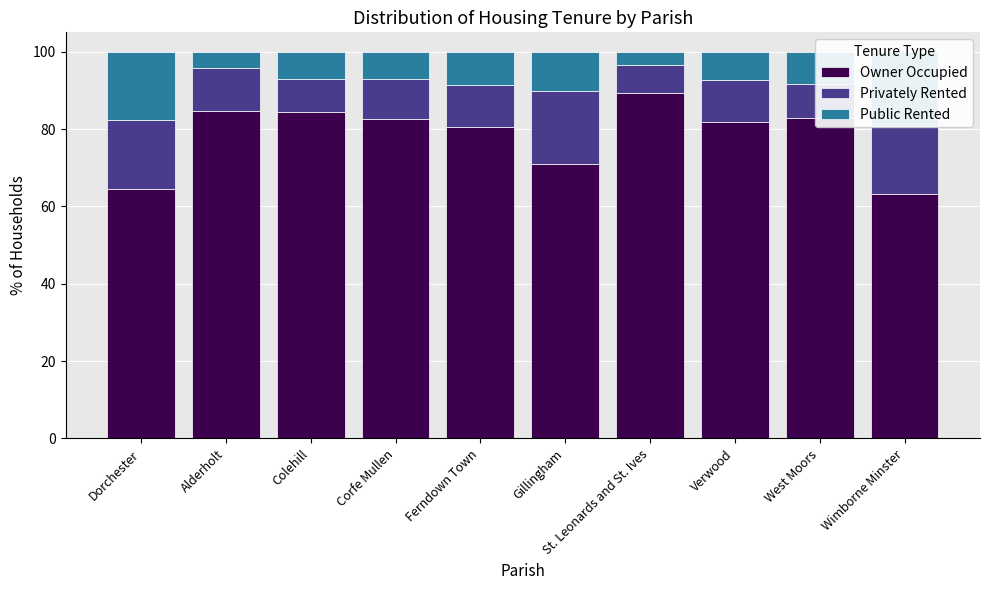

What is the sum of the Public Rented values at West Moors and Gillingham?

18.4